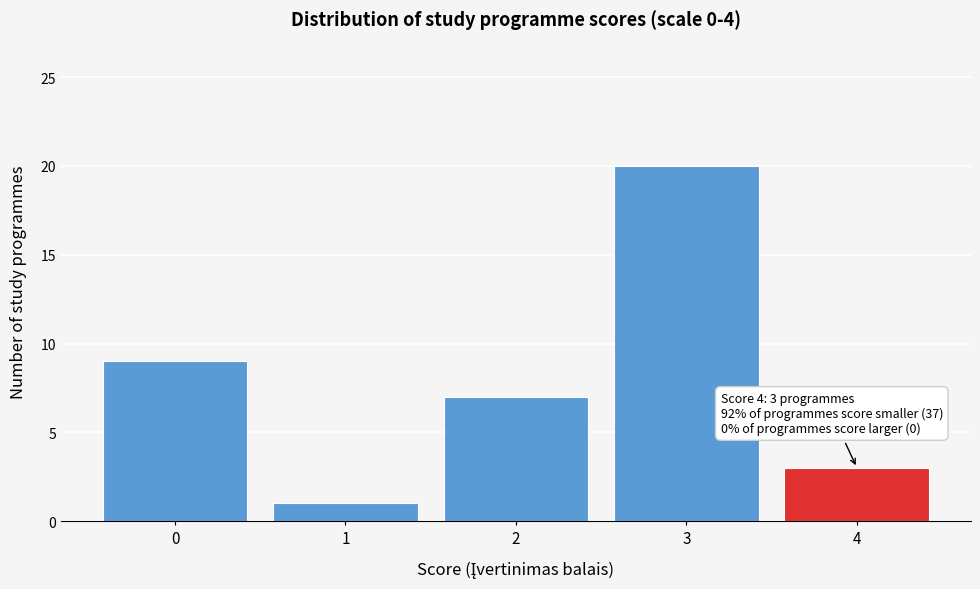

Which range on the x-axis has the tallest bar?

2.5 to 3.5